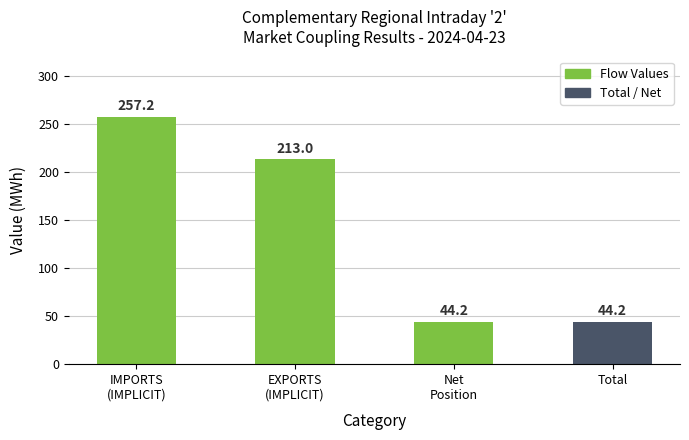

What is the ratio of the value at Total to the value at IMPORTS
(IMPLICIT)?

0.2